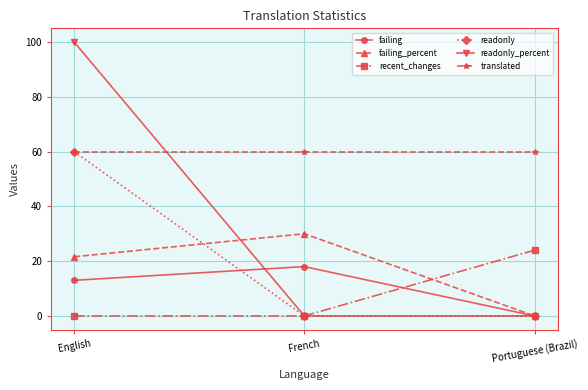

Is it true that readonly equals 106.3 at English?

False